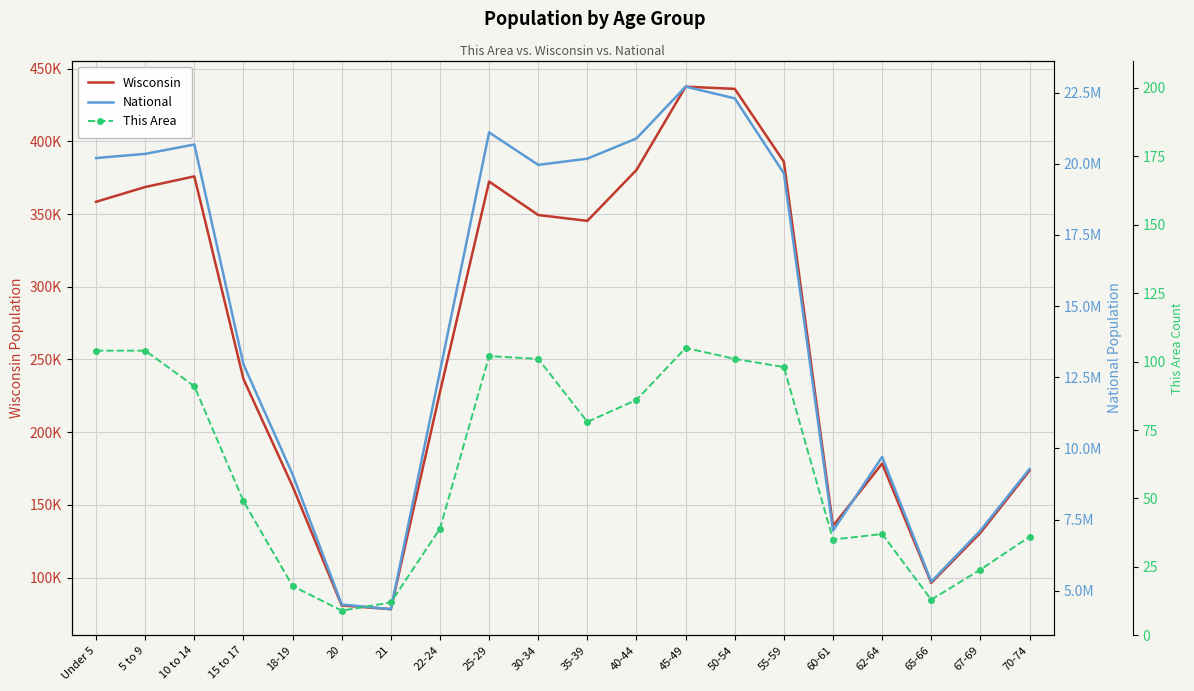

At how many categories does at least one series exceed 5134350?

18